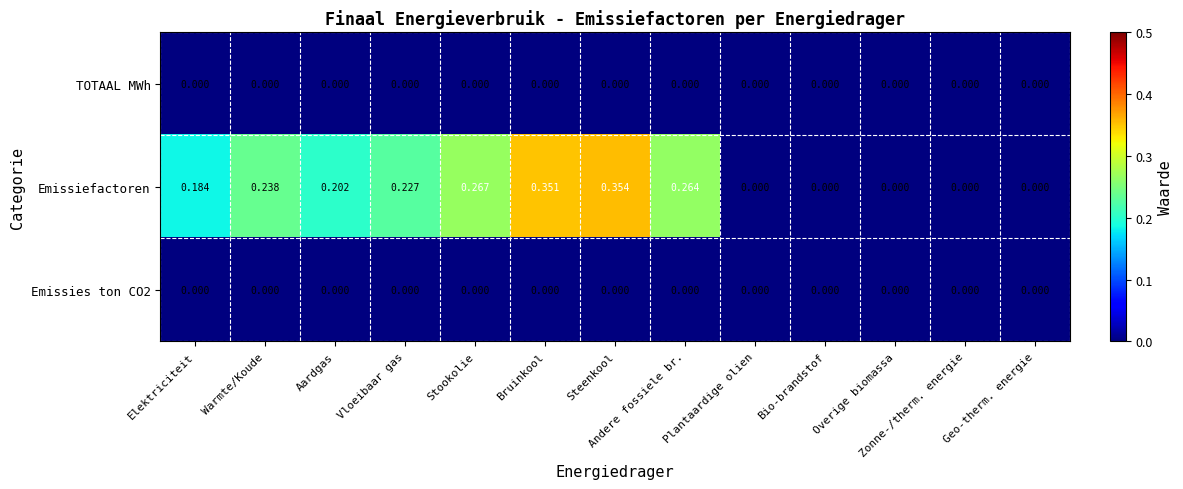

Which series has the largest range (max minus min)?

Emissiefactoren